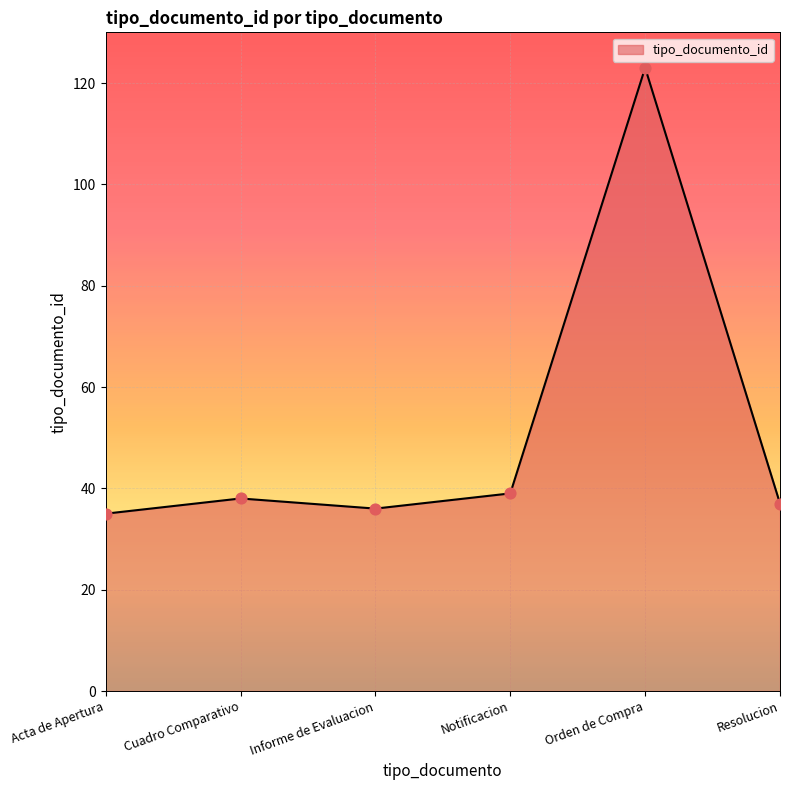

Which has a higher value, Notificacion or Acta de Apertura?

Notificacion